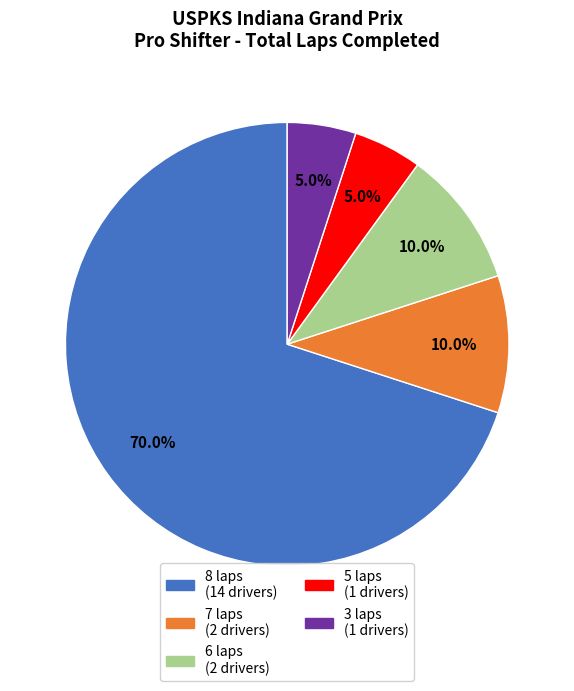

Is there a majority slice in this chart?

Yes